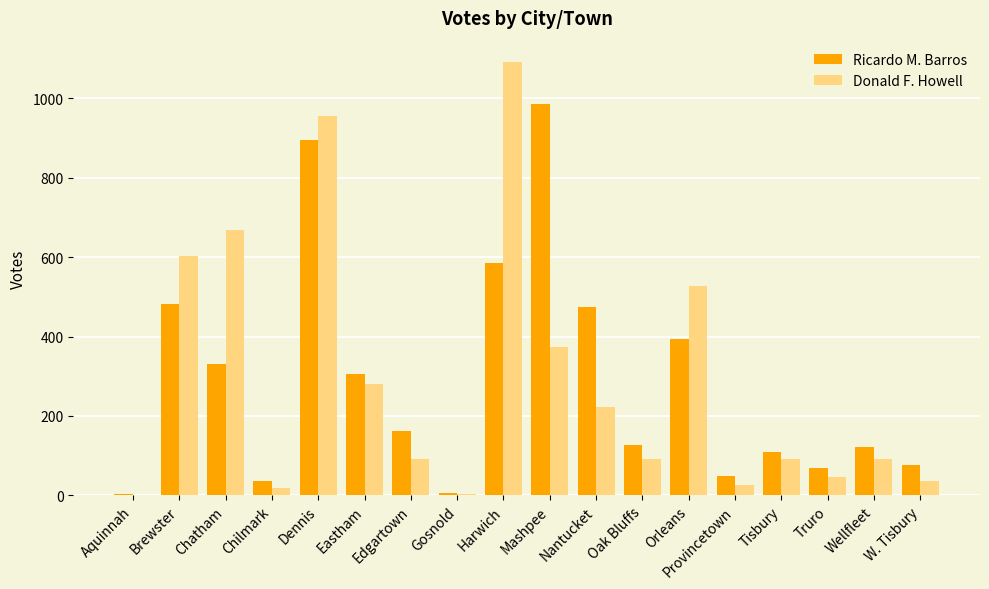

What is the sum of the Donald F. Howell values at Nantucket and Provincetown?

249